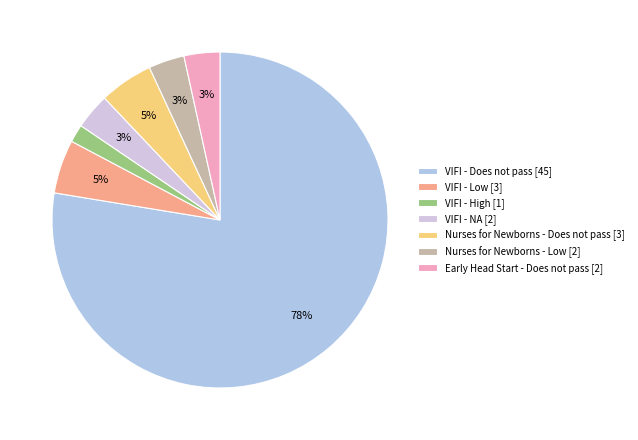

How many segments does this pie chart have?

7